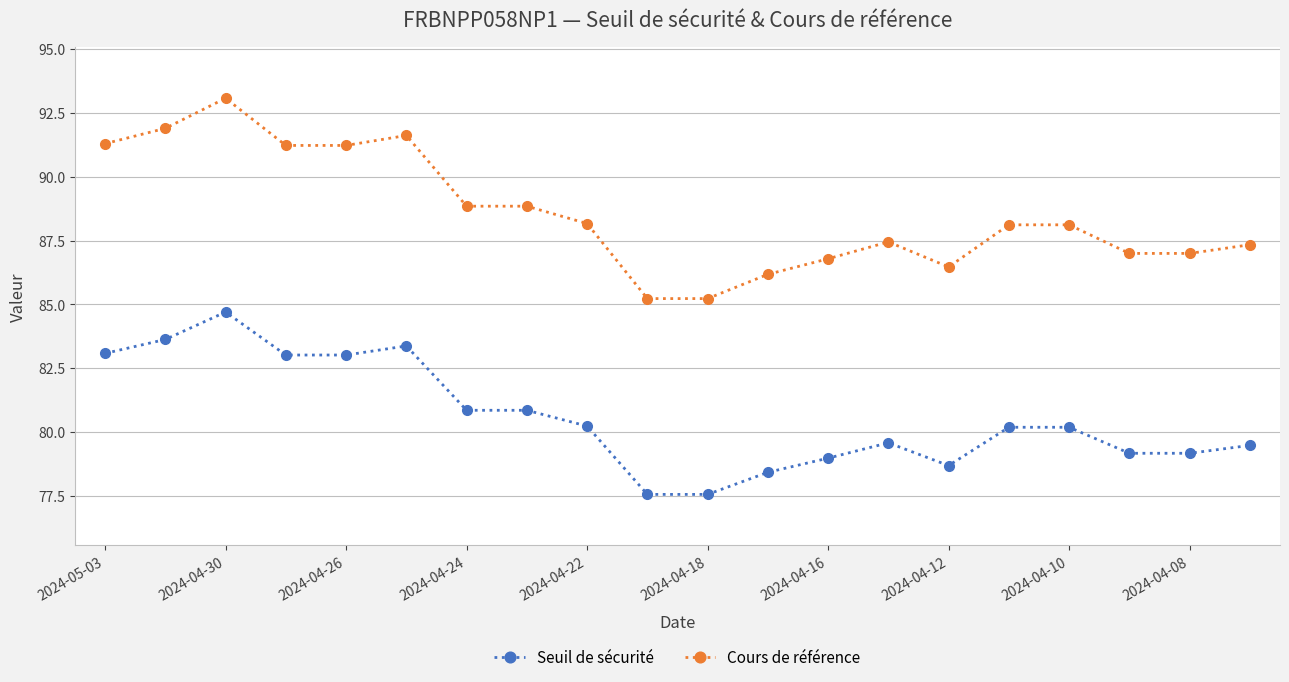

What is the highest value of the Seuil de sécurité series?

84.7